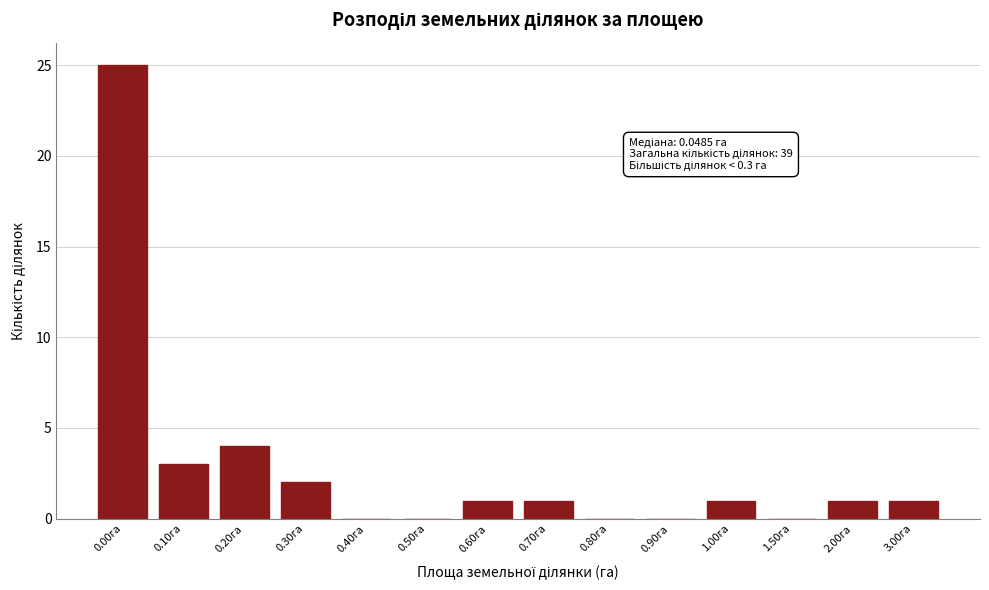

Reading left to right, extract all data points from this chart.

0.00га=25	0.10га=3	0.20га=4	0.30га=2	0.40га=0	0.50га=0	0.60га=1	0.70га=1	0.80га=0	0.90га=0	1.00га=1	1.50га=0	2.00га=1	3.00га=1